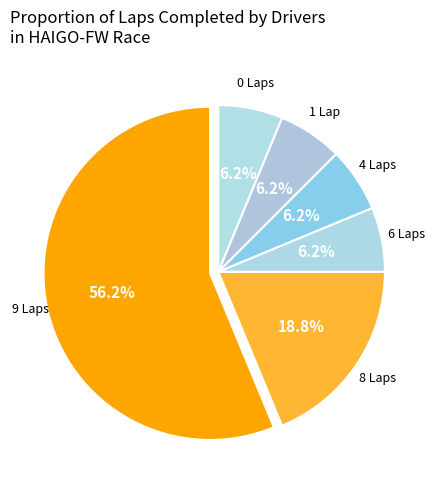

Which category has the biggest portion of the pie?

9 Laps